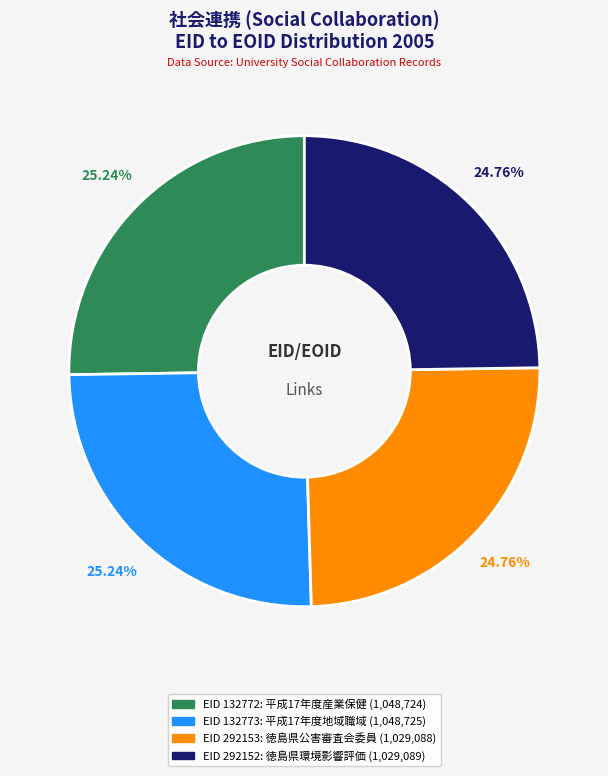

Is there any slice that represents more than half of the pie?

No